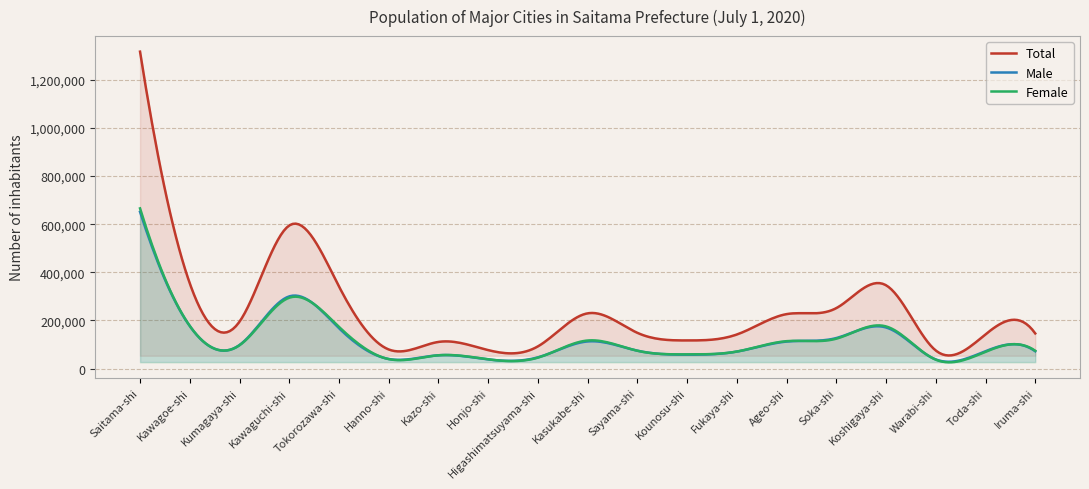

Where do Female and Male first cross each other?

Kawagoe-shi and Kumagaya-shi